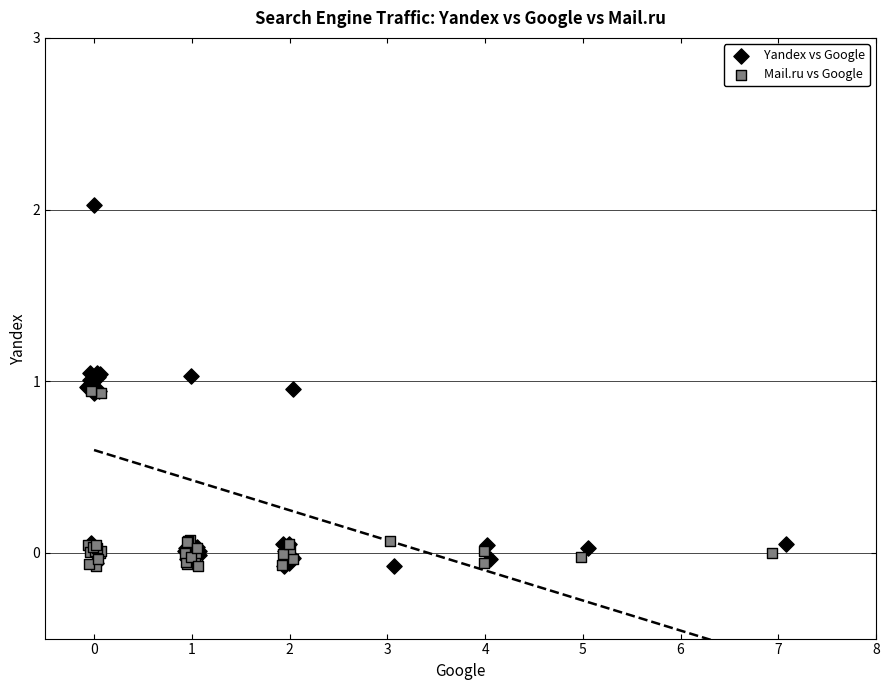

Which series has the widest spread of Y values?

Yandex vs Google